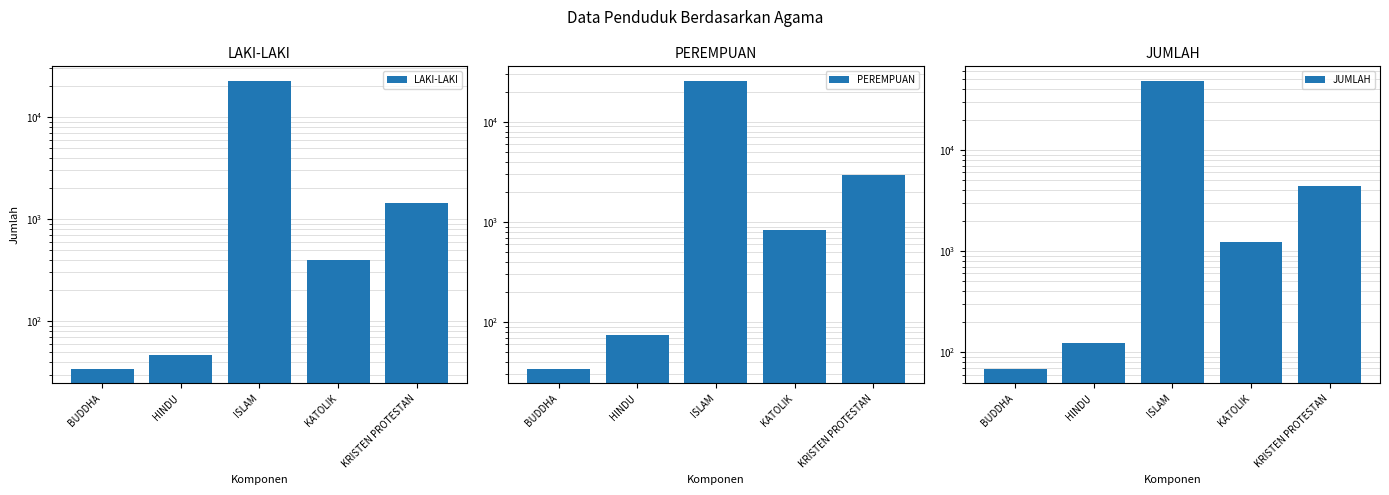

What is the spread (max minus min) of values at KRISTEN PROTESTAN?

2981